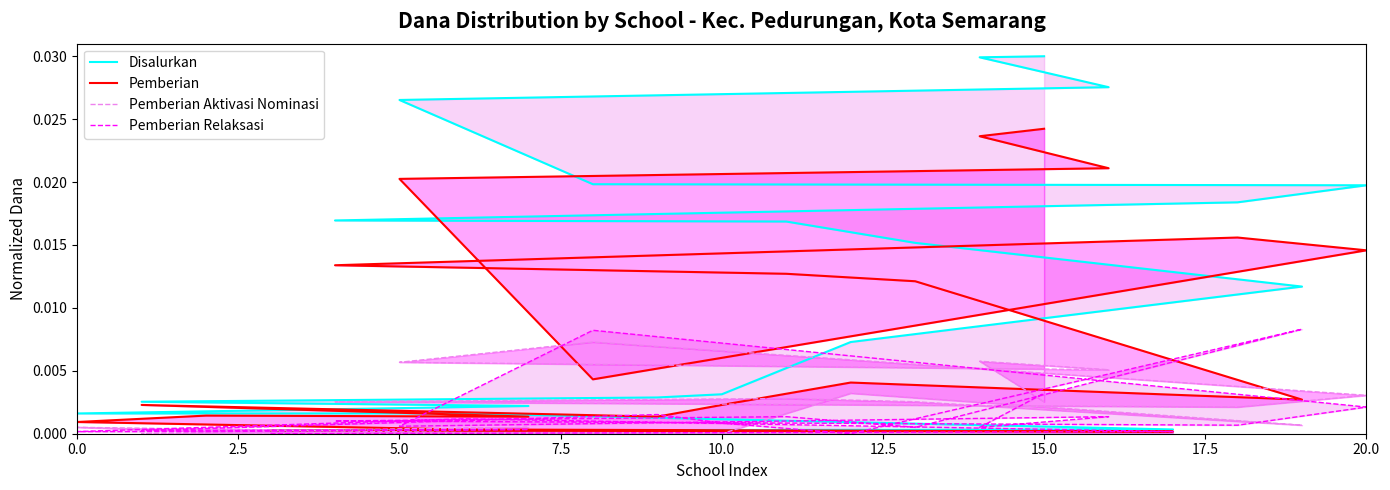

Does the chart display data point markers on the line(s)?

No